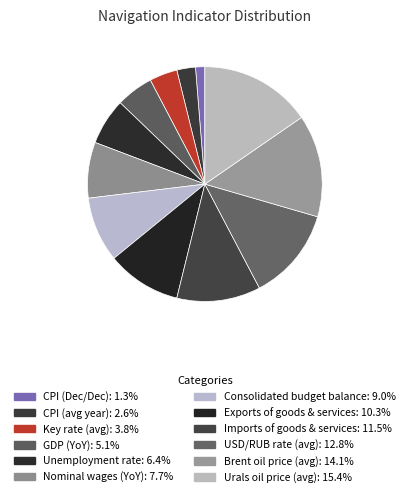

To the nearest percent, what portion does Imports of goods & services represent?

12%